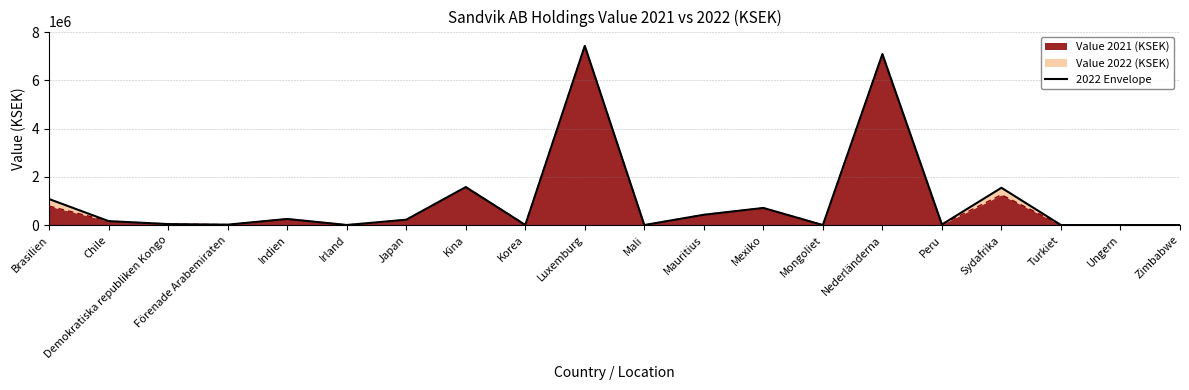

Is it true that the value at Mali is 5188?

False